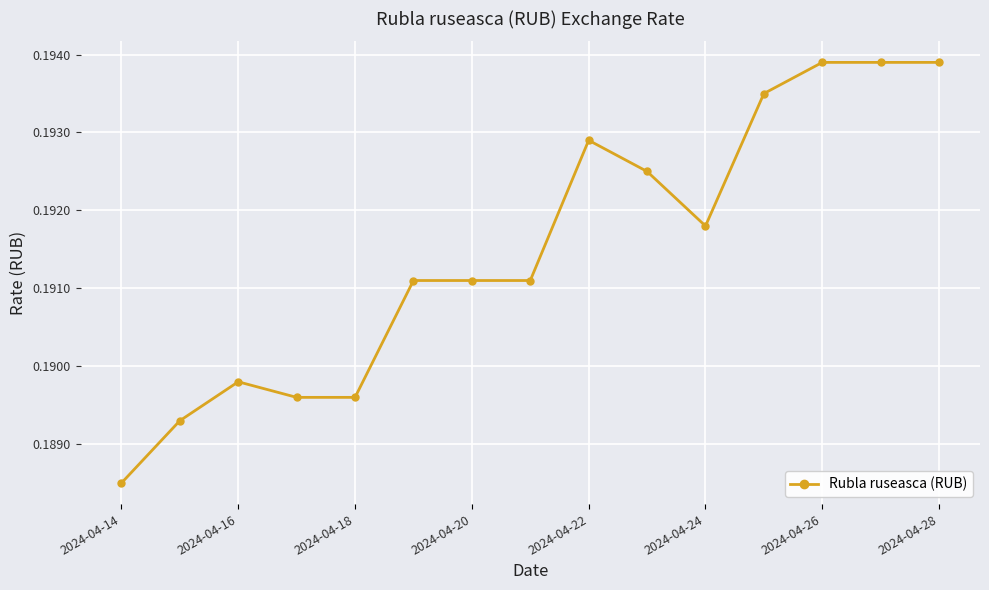

How many series are shown in this chart?

1